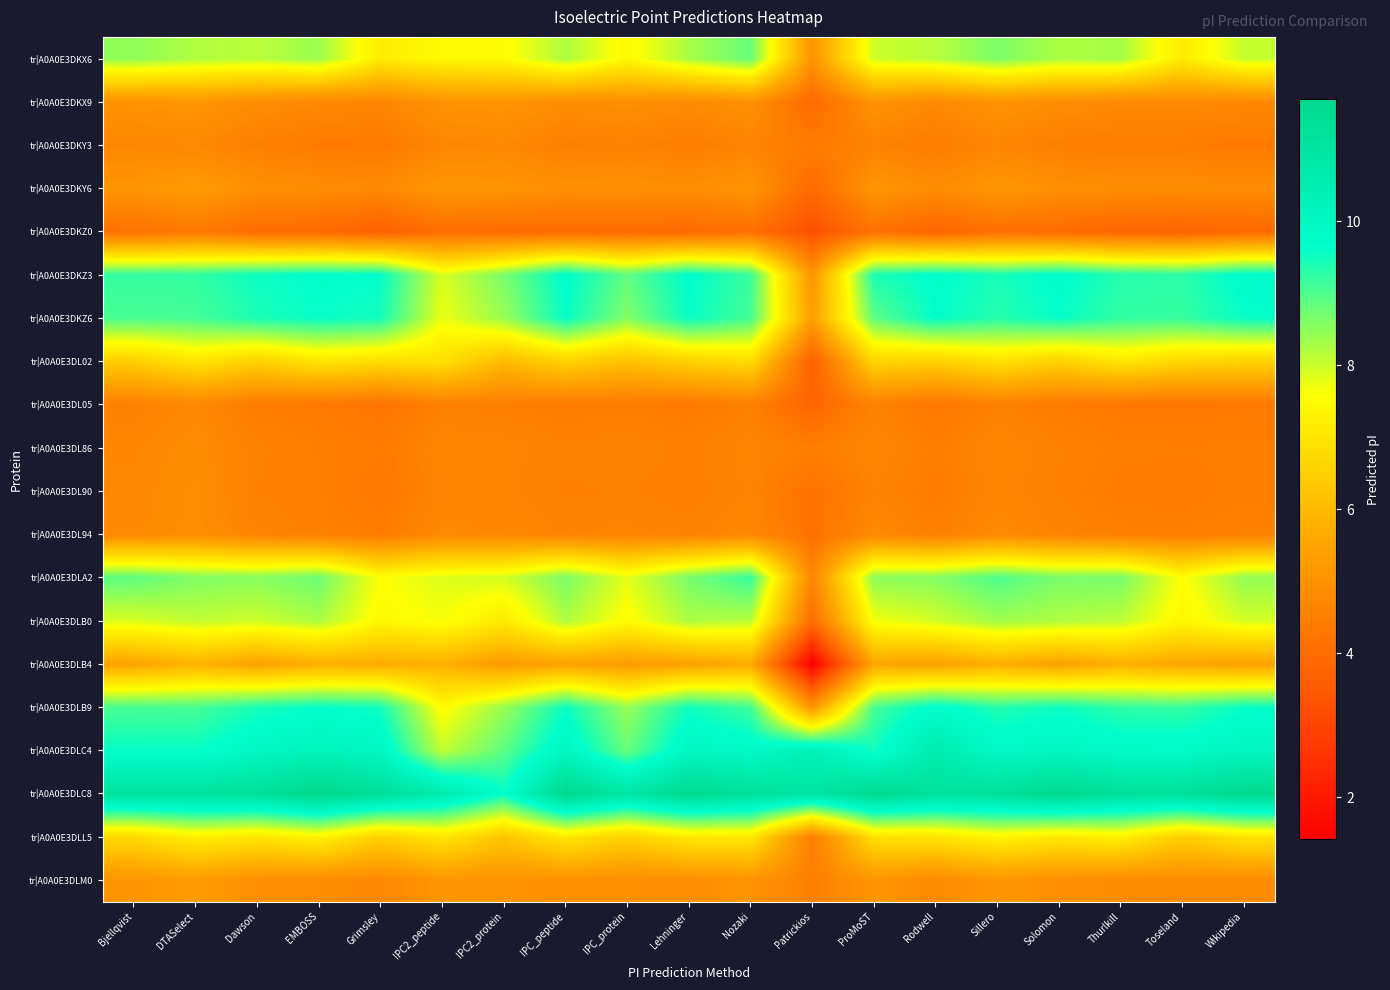

Reading left to right, list all the values displayed in this chart.

tr|A0A0E3DKX6: Bjellqvist=8.5	DTASelect=8.2	Dawson=8.1	EMBOSS=8.4	Grimsley=7.2	IPC2_peptide=7.5	IPC2_protein=7.5	IPC_peptide=8.2	IPC_protein=7.5	Lehninger=8.3	Nozaki=8.8	Patrickios=5.1	ProMoST=8.0	Rodwell=8.2	Sillero=8.6	Solomon=8.3	Thurlkill=8.3	Toseland=7.1	Wikipedia=8.1
tr|A0A0E3DKX9: Bjellqvist=5.0	DTASelect=5.1	Dawson=4.9	EMBOSS=4.8	Grimsley=4.7	IPC2_peptide=5.1	IPC2_protein=5.1	IPC_peptide=4.9	IPC_protein=4.9	Lehninger=4.8	Nozaki=5.0	Patrickios=3.9	ProMoST=5.0	Rodwell=4.8	Sillero=5.1	Solomon=4.9	Thurlkill=4.8	Toseland=4.8	Wikipedia=4.7
tr|A0A0E3DKY3: Bjellqvist=4.7	DTASelect=4.7	Dawson=4.5	EMBOSS=4.4	Grimsley=4.3	IPC2_peptide=4.7	IPC2_protein=4.7	IPC_peptide=4.5	IPC_protein=4.6	Lehninger=4.5	Nozaki=4.6	Patrickios=4.4	ProMoST=4.6	Rodwell=4.4	Sillero=4.7	Solomon=4.5	Thurlkill=4.4	Toseland=4.4	Wikipedia=4.4
tr|A0A0E3DKY6: Bjellqvist=5.1	DTASelect=5.3	Dawson=5.0	EMBOSS=4.9	Grimsley=4.8	IPC2_peptide=5.1	IPC2_protein=5.1	IPC_peptide=5.0	IPC_protein=5.0	Lehninger=4.9	Nozaki=5.1	Patrickios=4.0	ProMoST=5.1	Rodwell=4.9	Sillero=5.1	Solomon=5.0	Thurlkill=4.9	Toseland=4.9	Wikipedia=4.9
tr|A0A0E3DKZ0: Bjellqvist=4.1	DTASelect=4.4	Dawson=4.0	EMBOSS=3.9	Grimsley=3.7	IPC2_peptide=4.1	IPC2_protein=4.0	IPC_peptide=4.0	IPC_protein=4.0	Lehninger=3.9	Nozaki=4.1	Patrickios=3.2	ProMoST=4.2	Rodwell=3.8	Sillero=4.1	Solomon=4.0	Thurlkill=3.8	Toseland=3.8	Wikipedia=3.9
tr|A0A0E3DKZ3: Bjellqvist=9.2	DTASelect=9.2	Dawson=9.5	EMBOSS=9.7	Grimsley=9.6	IPC2_peptide=7.9	IPC2_protein=8.7	IPC_peptide=9.7	IPC_protein=8.9	Lehninger=9.7	Nozaki=9.2	Patrickios=5.1	ProMoST=9.4	Rodwell=9.7	Sillero=9.4	Solomon=9.7	Thurlkill=9.3	Toseland=9.3	Wikipedia=9.7
tr|A0A0E3DKZ6: Bjellqvist=9.0	DTASelect=9.1	Dawson=9.4	EMBOSS=9.6	Grimsley=9.5	IPC2_peptide=7.7	IPC2_protein=8.4	IPC_peptide=9.6	IPC_protein=8.6	Lehninger=9.6	Nozaki=9.1	Patrickios=5.4	ProMoST=8.9	Rodwell=9.6	Sillero=9.3	Solomon=9.6	Thurlkill=9.2	Toseland=9.2	Wikipedia=9.6
tr|A0A0E3DL02: Bjellqvist=6.5	DTASelect=7.0	Dawson=6.5	EMBOSS=7.0	Grimsley=6.9	IPC2_peptide=6.9	IPC2_protein=6.0	IPC_peptide=6.6	IPC_protein=6.2	Lehninger=6.5	Nozaki=6.8	Patrickios=3.7	ProMoST=6.6	Rodwell=6.5	Sillero=6.9	Solomon=6.5	Thurlkill=7.0	Toseland=6.7	Wikipedia=6.6
tr|A0A0E3DL05: Bjellqvist=4.6	DTASelect=4.8	Dawson=4.4	EMBOSS=4.4	Grimsley=4.2	IPC2_peptide=4.5	IPC2_protein=4.5	IPC_peptide=4.4	IPC_protein=4.4	Lehninger=4.4	Nozaki=4.5	Patrickios=3.8	ProMoST=4.6	Rodwell=4.3	Sillero=4.6	Solomon=4.4	Thurlkill=4.3	Toseland=4.3	Wikipedia=4.3
tr|A0A0E3DL86: Bjellqvist=4.7	DTASelect=4.9	Dawson=4.6	EMBOSS=4.5	Grimsley=4.4	IPC2_peptide=4.7	IPC2_protein=4.7	IPC_peptide=4.6	IPC_protein=4.6	Lehninger=4.5	Nozaki=4.7	Patrickios=4.5	ProMoST=4.7	Rodwell=4.4	Sillero=4.7	Solomon=4.6	Thurlkill=4.5	Toseland=4.4	Wikipedia=4.4
tr|A0A0E3DL90: Bjellqvist=4.7	DTASelect=4.9	Dawson=4.5	EMBOSS=4.5	Grimsley=4.3	IPC2_peptide=4.7	IPC2_protein=4.6	IPC_peptide=4.5	IPC_protein=4.6	Lehninger=4.5	Nozaki=4.6	Patrickios=4.1	ProMoST=4.6	Rodwell=4.4	Sillero=4.7	Solomon=4.5	Thurlkill=4.4	Toseland=4.4	Wikipedia=4.5
tr|A0A0E3DL94: Bjellqvist=4.8	DTASelect=4.9	Dawson=4.6	EMBOSS=4.5	Grimsley=4.4	IPC2_peptide=4.8	IPC2_protein=4.7	IPC_peptide=4.6	IPC_protein=4.7	Lehninger=4.6	Nozaki=4.7	Patrickios=4.1	ProMoST=4.8	Rodwell=4.5	Sillero=4.8	Solomon=4.6	Thurlkill=4.5	Toseland=4.5	Wikipedia=4.5
tr|A0A0E3DLA2: Bjellqvist=8.9	DTASelect=8.6	Dawson=8.5	EMBOSS=8.8	Grimsley=7.6	IPC2_peptide=7.9	IPC2_protein=7.9	IPC_peptide=8.6	IPC_protein=7.8	Lehninger=8.7	Nozaki=9.2	Patrickios=4.7	ProMoST=8.5	Rodwell=8.6	Sillero=9.0	Solomon=8.7	Thurlkill=8.7	Toseland=7.6	Wikipedia=8.4
tr|A0A0E3DLB0: Bjellqvist=7.9	DTASelect=8.1	Dawson=8.0	EMBOSS=8.3	Grimsley=7.4	IPC2_peptide=7.7	IPC2_protein=7.1	IPC_peptide=8.2	IPC_protein=7.5	Lehninger=8.2	Nozaki=8.2	Patrickios=4.0	ProMoST=7.7	Rodwell=8.0	Sillero=8.3	Solomon=8.2	Thurlkill=8.1	Toseland=7.4	Wikipedia=7.9
tr|A0A0E3DLB4: Bjellqvist=5.5	DTASelect=5.9	Dawson=5.4	EMBOSS=5.7	Grimsley=5.7	IPC2_peptide=5.8	IPC2_protein=5.3	IPC_peptide=5.5	IPC_protein=5.3	Lehninger=5.4	Nozaki=5.7	Patrickios=1.4	ProMoST=5.5	Rodwell=5.4	Sillero=5.8	Solomon=5.4	Thurlkill=5.8	Toseland=5.6	Wikipedia=5.4
tr|A0A0E3DLB9: Bjellqvist=9.0	DTASelect=9.1	Dawson=9.4	EMBOSS=9.6	Grimsley=9.5	IPC2_peptide=7.5	IPC2_protein=8.4	IPC_peptide=9.5	IPC_protein=8.4	Lehninger=9.5	Nozaki=9.1	Patrickios=5.1	ProMoST=9.1	Rodwell=9.8	Sillero=9.3	Solomon=9.5	Thurlkill=9.3	Toseland=9.2	Wikipedia=9.6
tr|A0A0E3DLC4: Bjellqvist=9.6	DTASelect=9.6	Dawson=10.0	EMBOSS=10.2	Grimsley=10.0	IPC2_peptide=8.1	IPC2_protein=8.9	IPC_peptide=10.0	IPC_protein=8.8	Lehninger=10.0	Nozaki=9.9	Patrickios=10.3	ProMoST=9.5	Rodwell=10.6	Sillero=9.9	Solomon=10.0	Thurlkill=9.9	Toseland=9.8	Wikipedia=10.1
tr|A0A0E3DLC8: Bjellqvist=11.1	DTASelect=11.1	Dawson=11.2	EMBOSS=11.7	Grimsley=11.3	IPC2_peptide=10.6	IPC2_protein=9.6	IPC_peptide=11.7	IPC_protein=10.9	Lehninger=11.6	Nozaki=11.2	Patrickios=10.9	ProMoST=11.6	Rodwell=11.2	Sillero=11.2	Solomon=11.6	Thurlkill=11.2	Toseland=11.2	Wikipedia=11.6
tr|A0A0E3DLL5: Bjellqvist=6.7	DTASelect=7.2	Dawson=7.0	EMBOSS=7.4	Grimsley=6.5	IPC2_peptide=7.0	IPC2_protein=6.3	IPC_peptide=7.1	IPC_protein=6.5	Lehninger=7.1	Nozaki=7.1	Patrickios=4.5	ProMoST=6.9	Rodwell=7.0	Sillero=7.4	Solomon=7.1	Thurlkill=7.3	Toseland=6.5	Wikipedia=7.0
tr|A0A0E3DLM0: Bjellqvist=5.1	DTASelect=5.3	Dawson=4.9	EMBOSS=4.9	Grimsley=4.7	IPC2_peptide=5.1	IPC2_protein=5.0	IPC_peptide=5.0	IPC_protein=5.0	Lehninger=4.9	Nozaki=5.1	Patrickios=4.5	ProMoST=5.1	Rodwell=4.8	Sillero=5.1	Solomon=4.9	Thurlkill=4.9	Toseland=4.8	Wikipedia=4.8